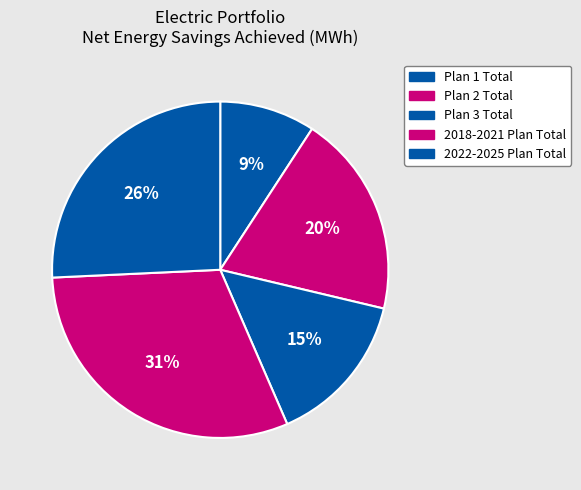

How many segments does this pie chart have?

5